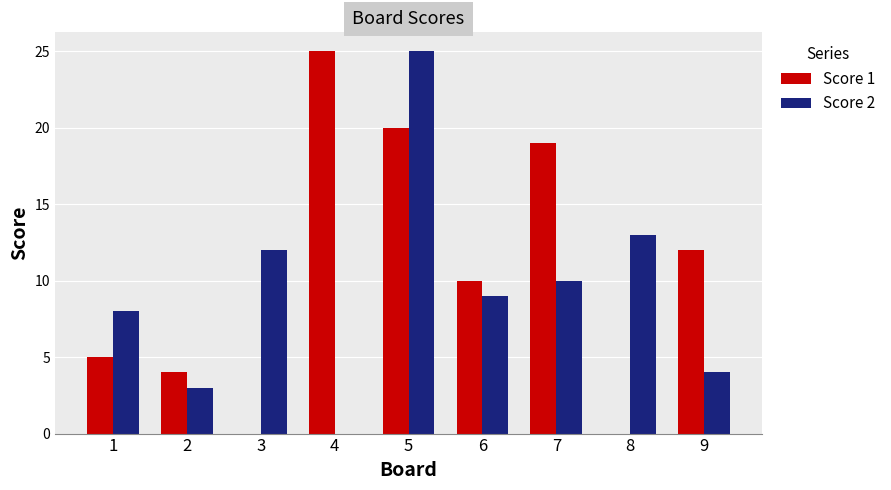

What is the highest value of the Score 1 series?

25